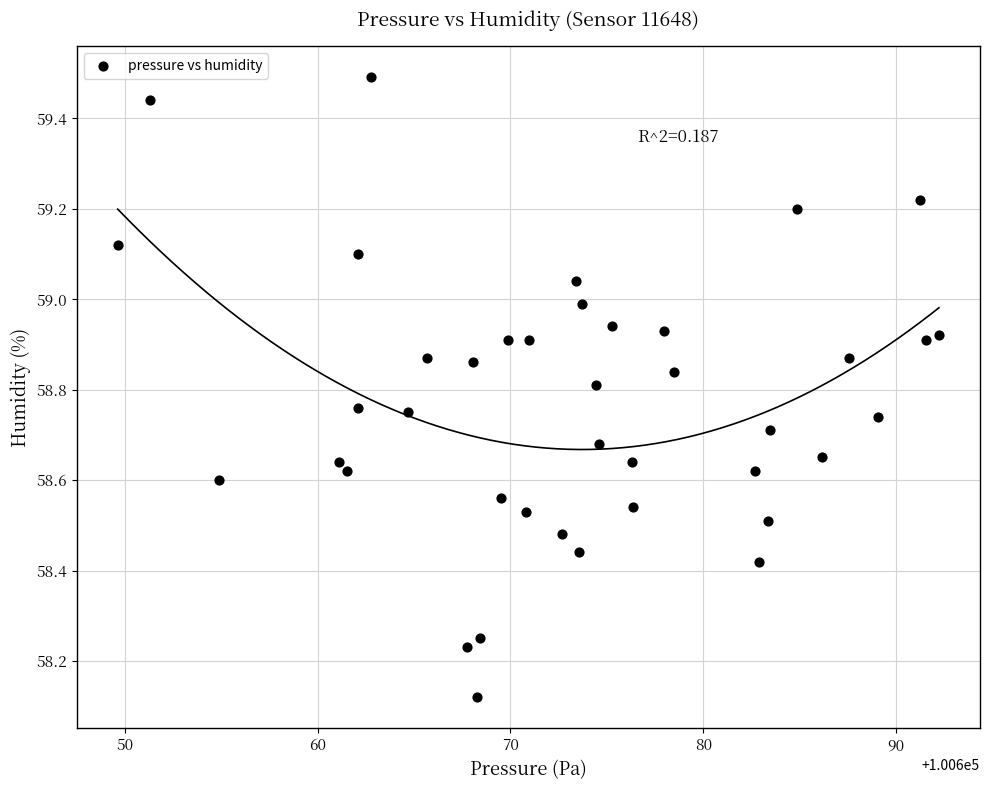

What is the range of Y values (max minus min)?

1.4